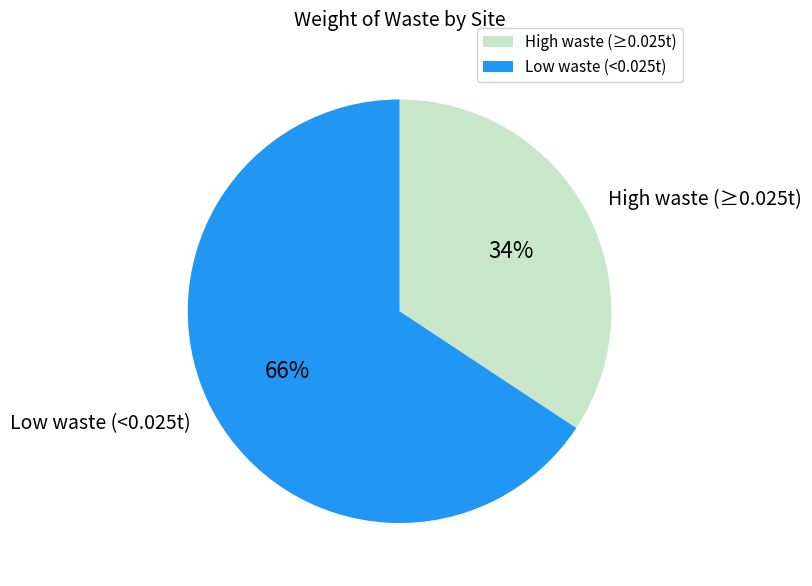

To the nearest percent, what is the average slice percentage?

50%